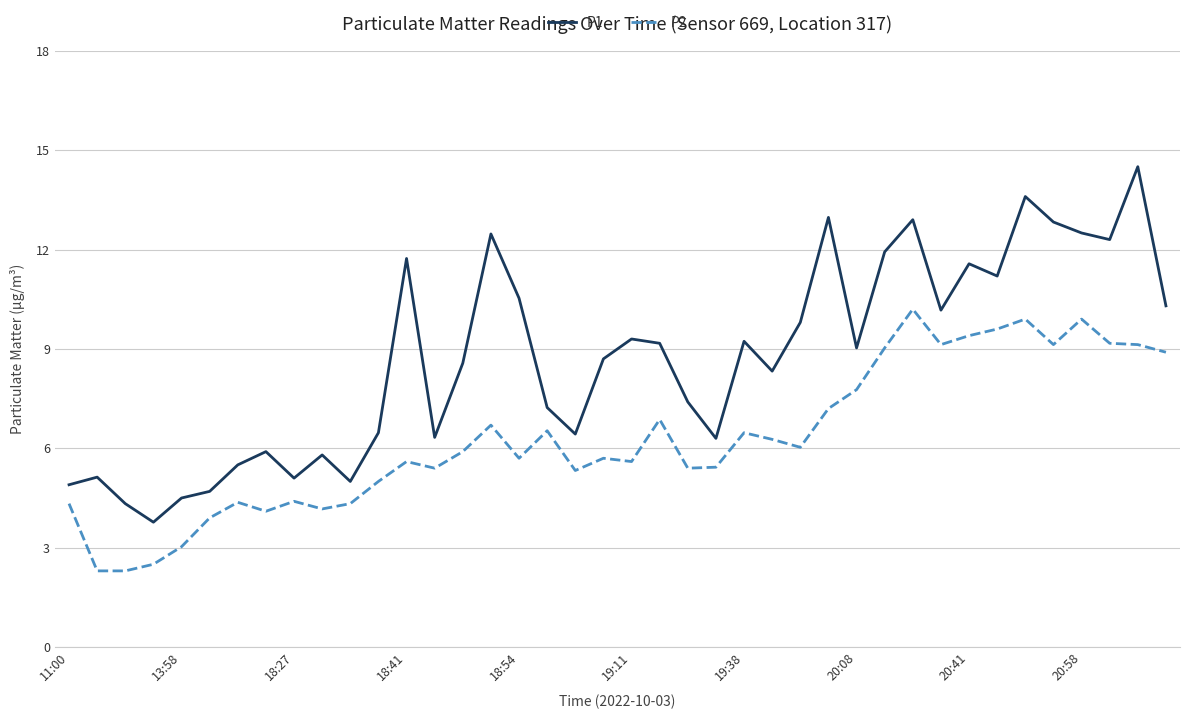

What is the minimum value for P2?

2.3